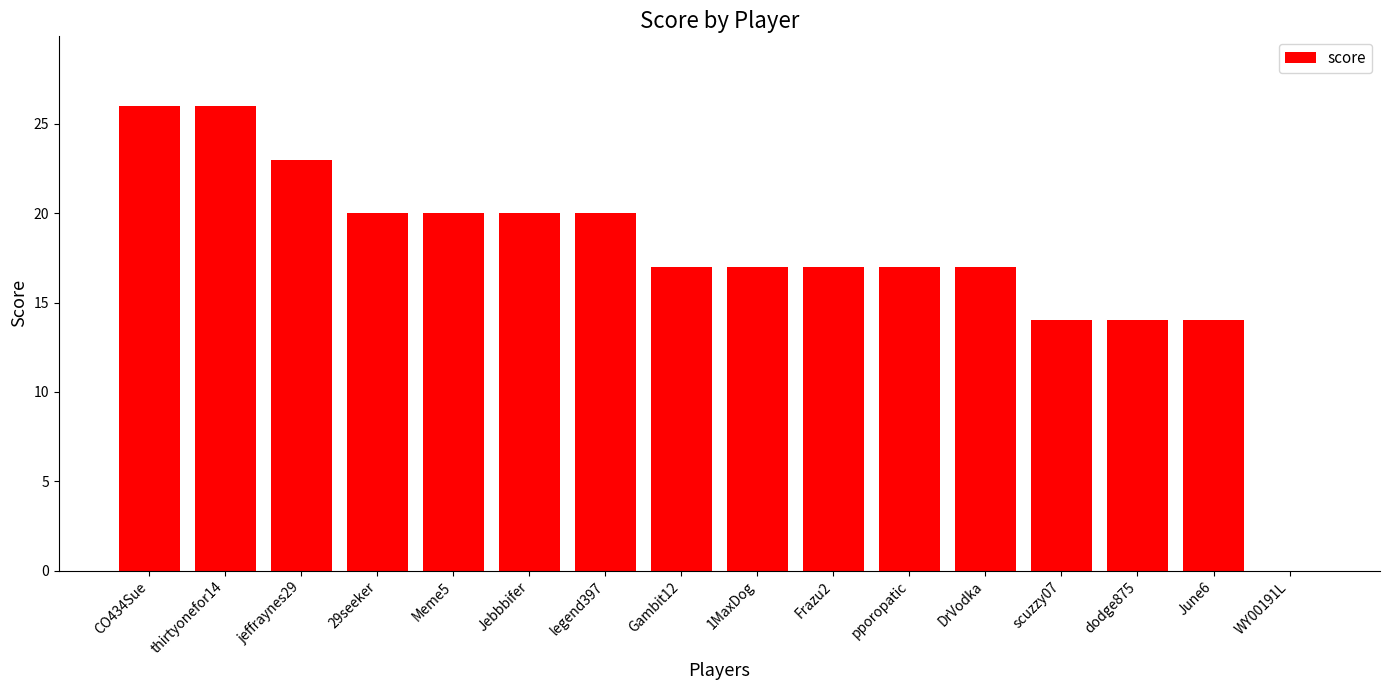

What is the sum of the values at Meme5 and dodge875?

34